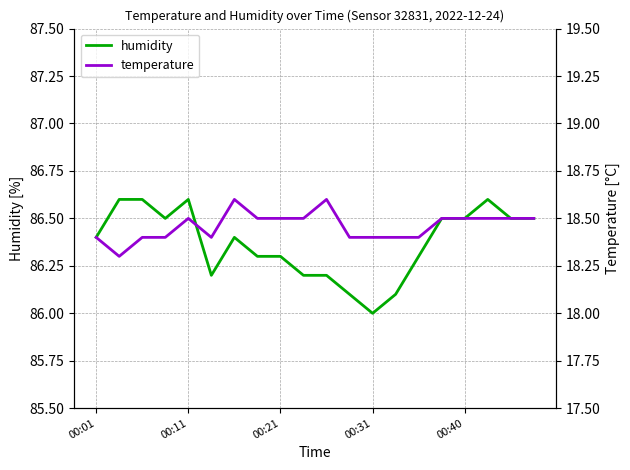

Reading left to right, extract all data points from this chart.

humidity: 86.4	86.6	86.6	86.5	86.6	86.2	86.4	86.3	86.3	86.2	86.2	86.1	86.0	86.1	86.3	86.5	86.5	86.6	86.5	86.5
temperature: 18.4	18.3	18.4	18.4	18.5	18.4	18.6	18.5	18.5	18.5	18.6	18.4	18.4	18.4	18.4	18.5	18.5	18.5	18.5	18.5